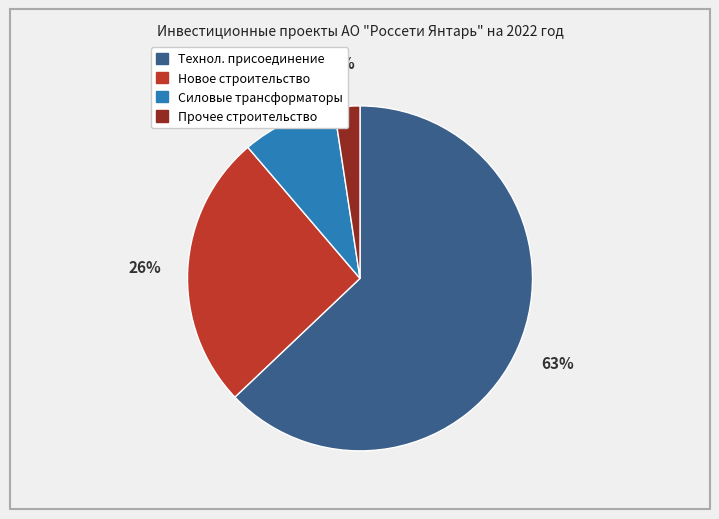

To the nearest percent, what is the difference between the largest and smallest slice percentages?

61%